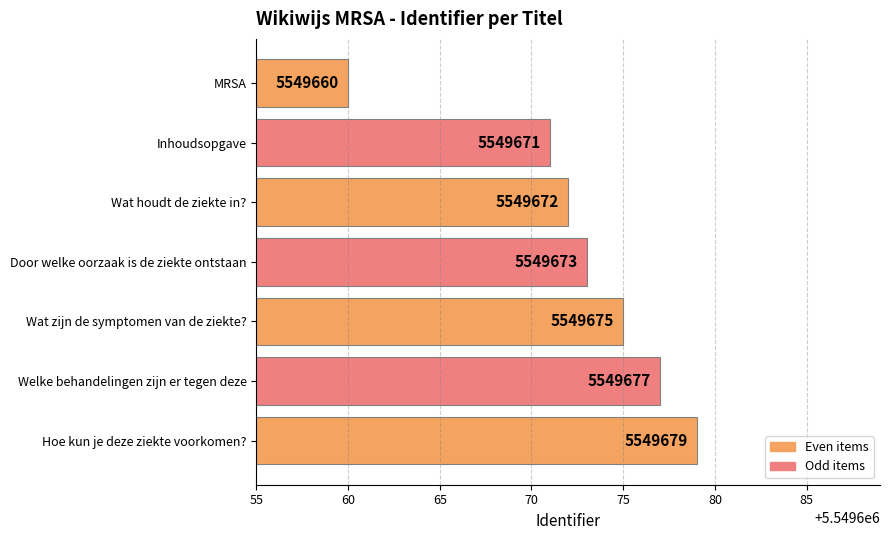

Approximately how many times larger is the value at MRSA compared to Welke behandelingen zijn er tegen deze?

1.0